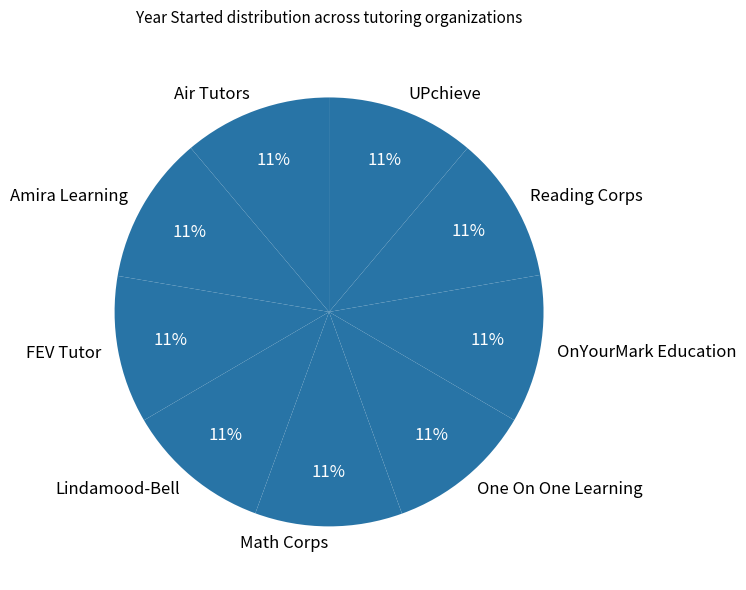

Is there any slice that represents more than half of the pie?

No